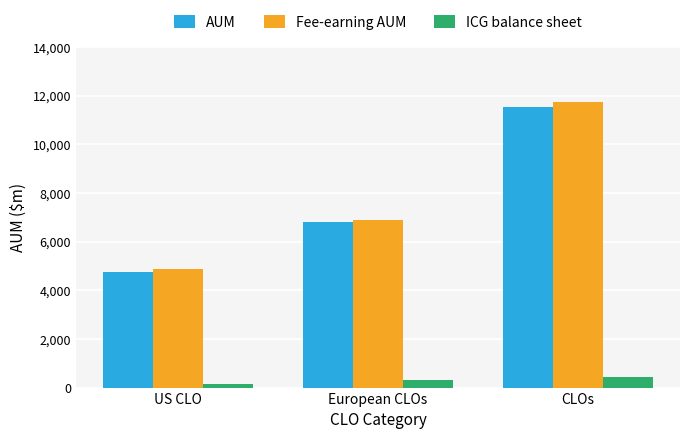

What is the sum of the ICG balance sheet values at CLOs and US CLO?

559